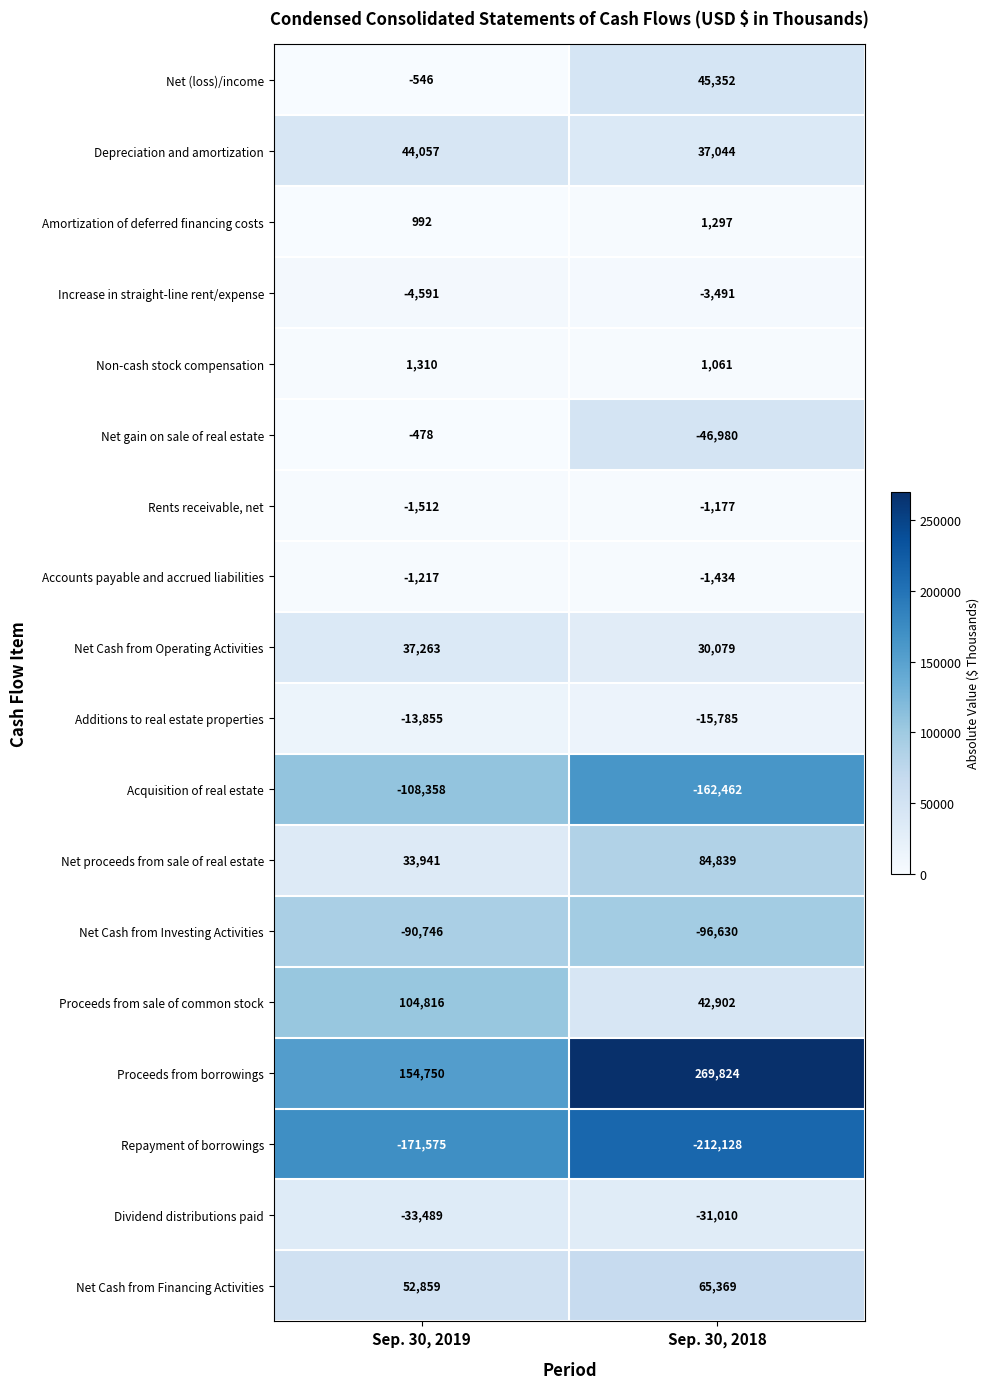

The Rents receivable, net series shows -715 at Sep. 30, 2019. True or false?

False